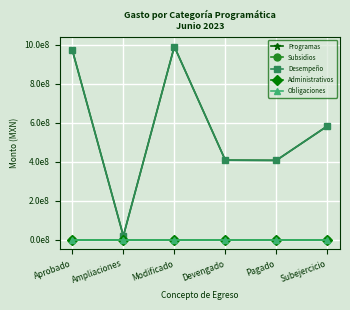

At how many categories does at least one series exceed 816402937?

2